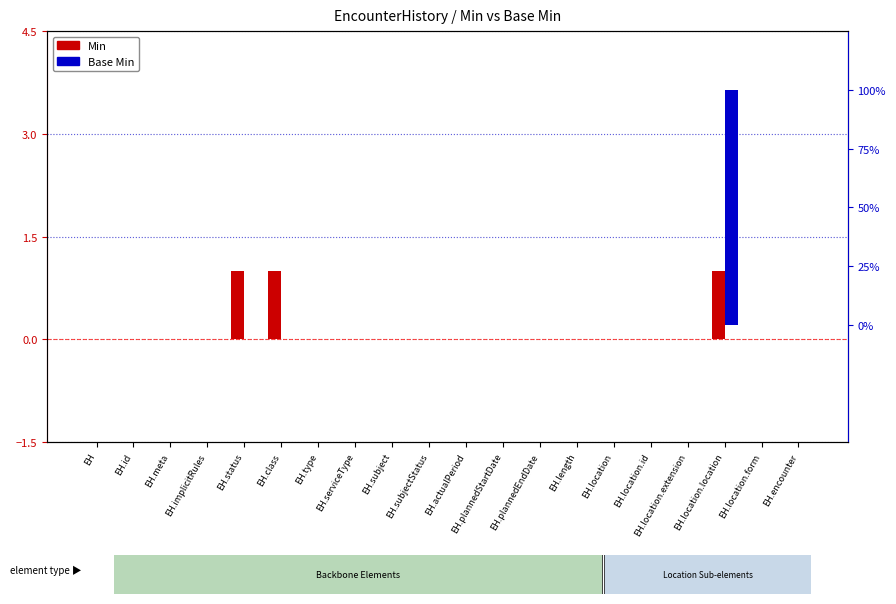

Reading left to right, list all the values displayed in this chart.

Min: 0	0	0	0	1	1	0	0	0	0	0	0	0	0	0	0	0	1	0	0
Base Min: 0	0	0	0	0	0	0	0	0	0	0	0	0	0	0	0	0	1	0	0